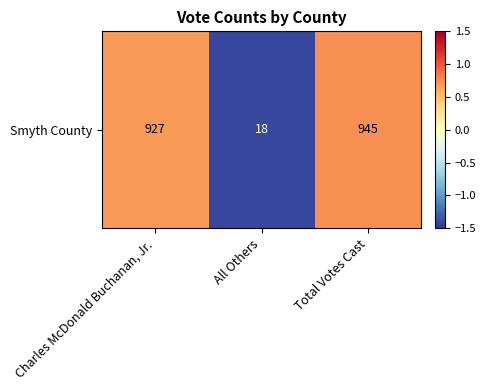

Rank the categories by value from highest to lowest.

Total Votes Cast, Charles McDonald Buchanan, Jr., All Others